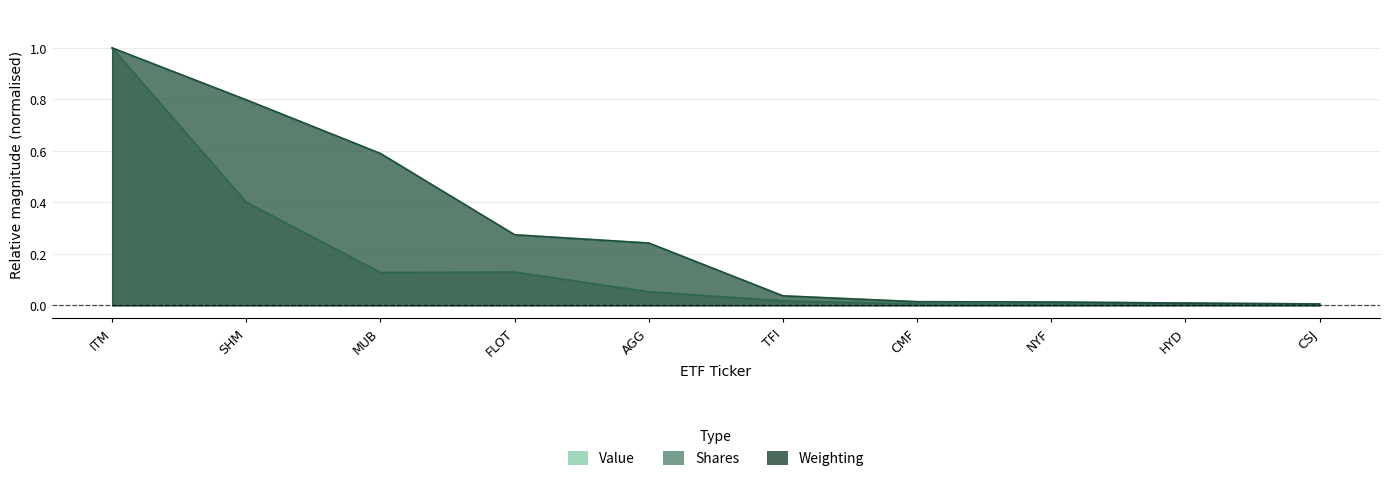

What is the sum of all Weighting values?

3.0